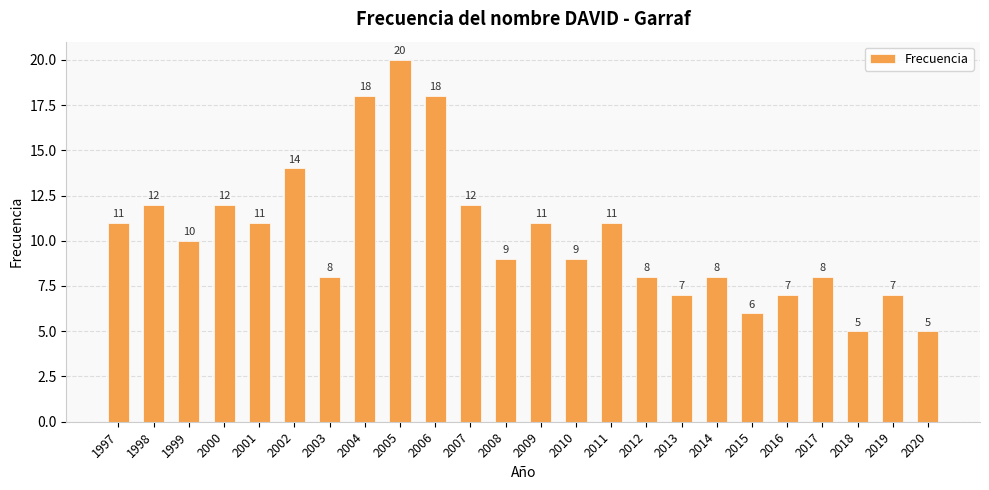

Reading left to right, what are all the values shown in this chart?

1997=11	1998=12	1999=10	2000=12	2001=11	2002=14	2003=8	2004=18	2005=20	2006=18	2007=12	2008=9	2009=11	2010=9	2011=11	2012=8	2013=7	2014=8	2015=6	2016=7	2017=8	2018=5	2019=7	2020=5